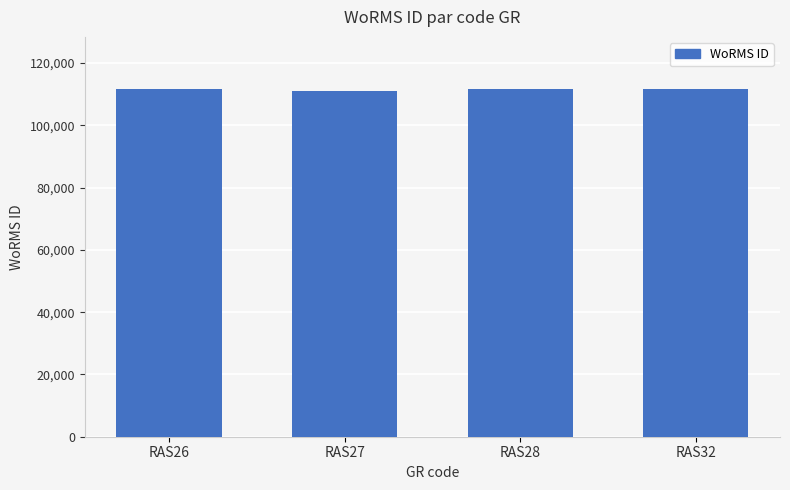

What is the difference between the values at RAS27 and RAS26?

604